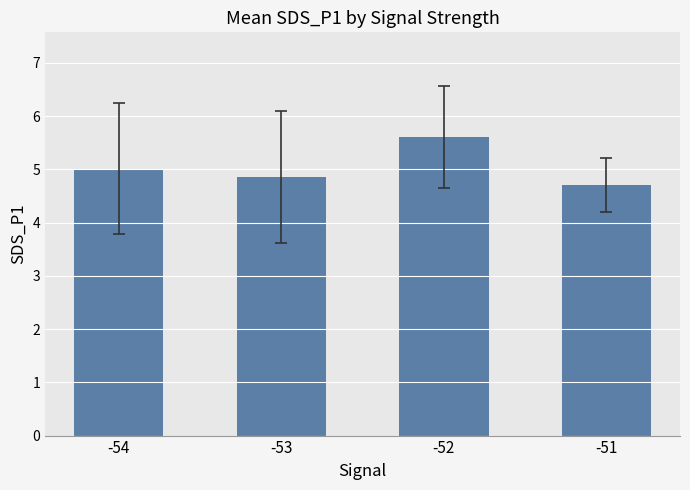

Are the bars horizontal?

No